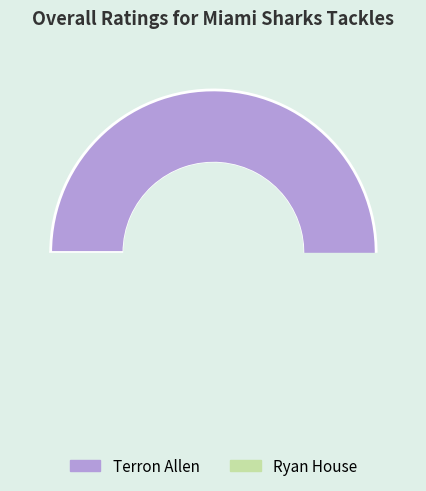

How many slices are in this pie chart?

2